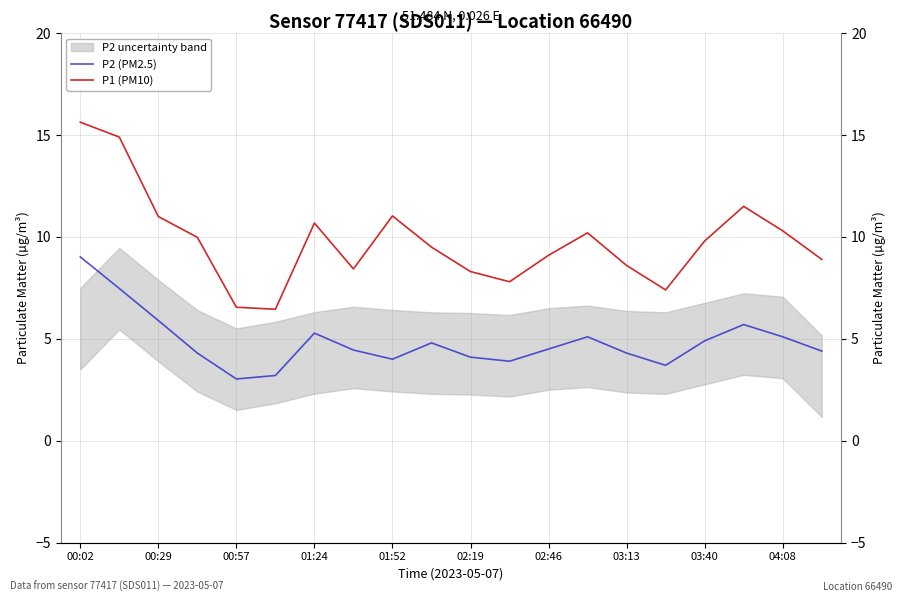

Does the chart display data point markers on the line(s)?

No